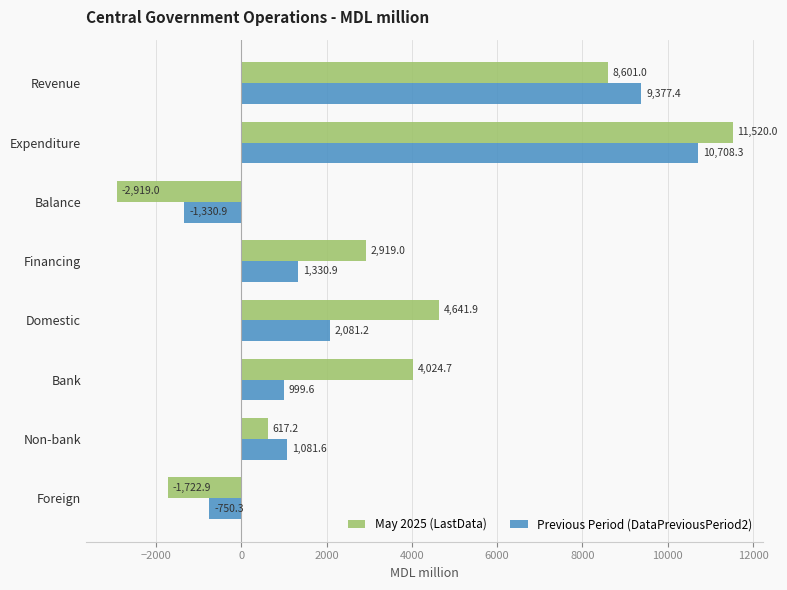

At how many categories does at least one series exceed 4570?

3